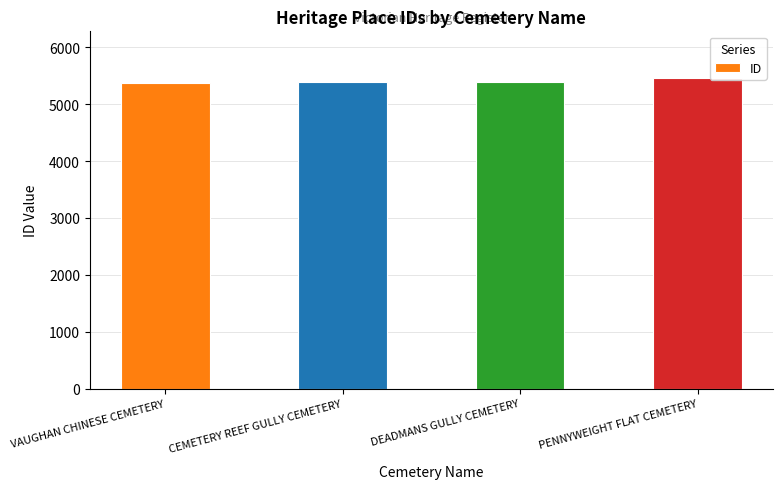

What is the value of the 2nd bar from the left?

5384